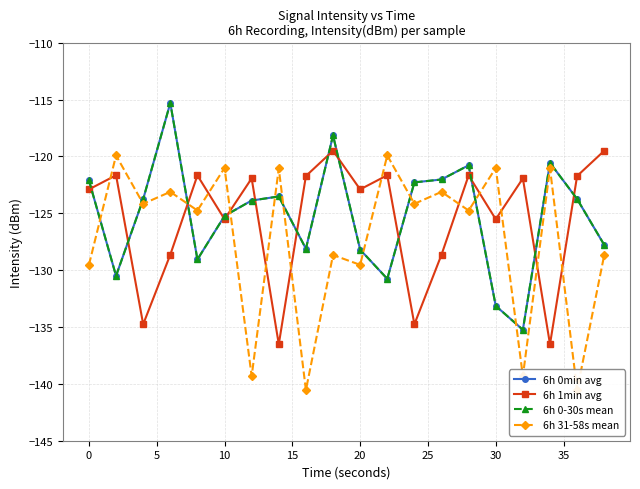

True or false: 6h 0min avg and 6h 1min avg cross at least once.

True